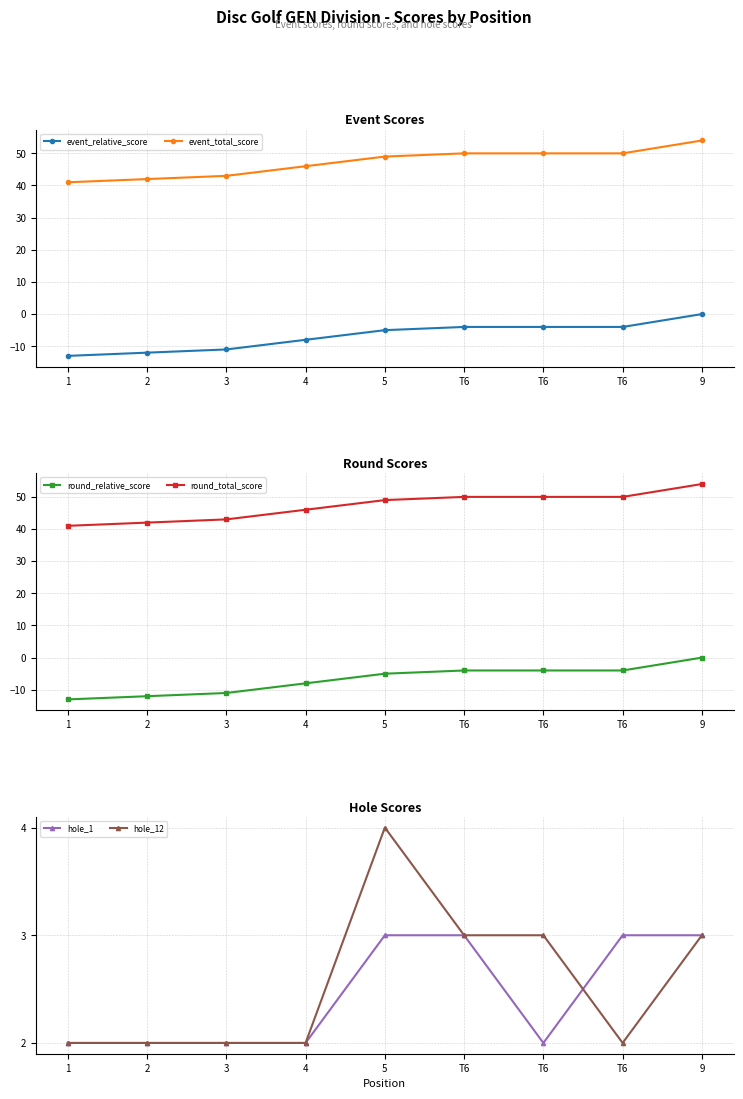

What is the lowest value of the event_relative_score series?

-13